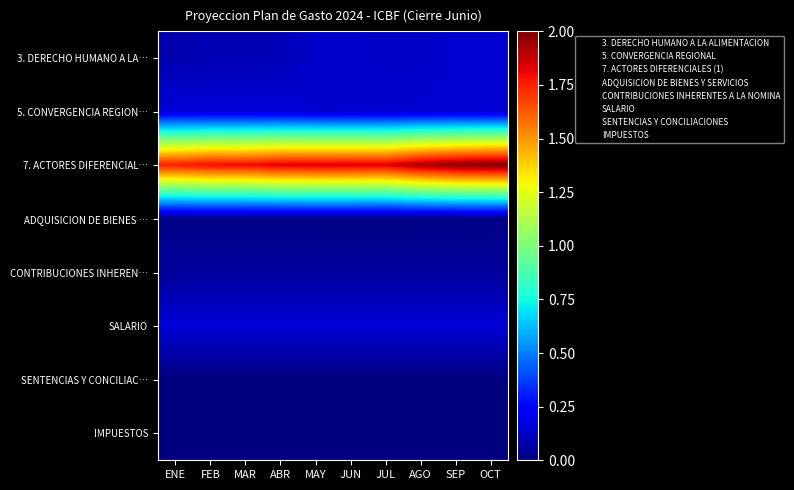

Reading left to right, what are all the values shown in this chart?

3. DERECHO HUMANO A LA…: ENE=0.1	FEB=0.1	MAR=0.1	ABR=0.1	MAY=0.1	JUN=0.1	JUL=0.1	AGO=0.1	SEP=0.1	OCT=0.1
5. CONVERGENCIA REGION…: ENE=0.2	FEB=0.2	MAR=0.2	ABR=0.2	MAY=0.1	JUN=0.1	JUL=0.1	AGO=0.1	SEP=0.1	OCT=0.1
7. ACTORES DIFERENCIAL…: ENE=1.8	FEB=1.8	MAR=1.8	ABR=1.8	MAY=1.8	JUN=1.8	JUL=1.8	AGO=1.9	SEP=2.0	OCT=2.0
ADQUISICION DE BIENES …: ENE=0.0	FEB=0.0	MAR=0.0	ABR=0.0	MAY=0.0	JUN=0.0	JUL=0.0	AGO=0.0	SEP=0.0	OCT=0.0
CONTRIBUCIONES INHEREN…: ENE=0.1	FEB=0.1	MAR=0.1	ABR=0.1	MAY=0.1	JUN=0.1	JUL=0.1	AGO=0.1	SEP=0.1	OCT=0.1
SALARIO: ENE=0.2	FEB=0.2	MAR=0.2	ABR=0.2	MAY=0.2	JUN=0.2	JUL=0.2	AGO=0.2	SEP=0.2	OCT=0.2
SENTENCIAS Y CONCILIAC…: ENE=0.0	FEB=0.0	MAR=0.0	ABR=0.0	MAY=0.0	JUN=0.0	JUL=0.0	AGO=0.0	SEP=0.0	OCT=0.0
IMPUESTOS: ENE=0.0	FEB=0.0	MAR=0.0	ABR=0.0	MAY=0.0	JUN=0.0	JUL=0.0	AGO=0.0	SEP=0.0	OCT=0.0